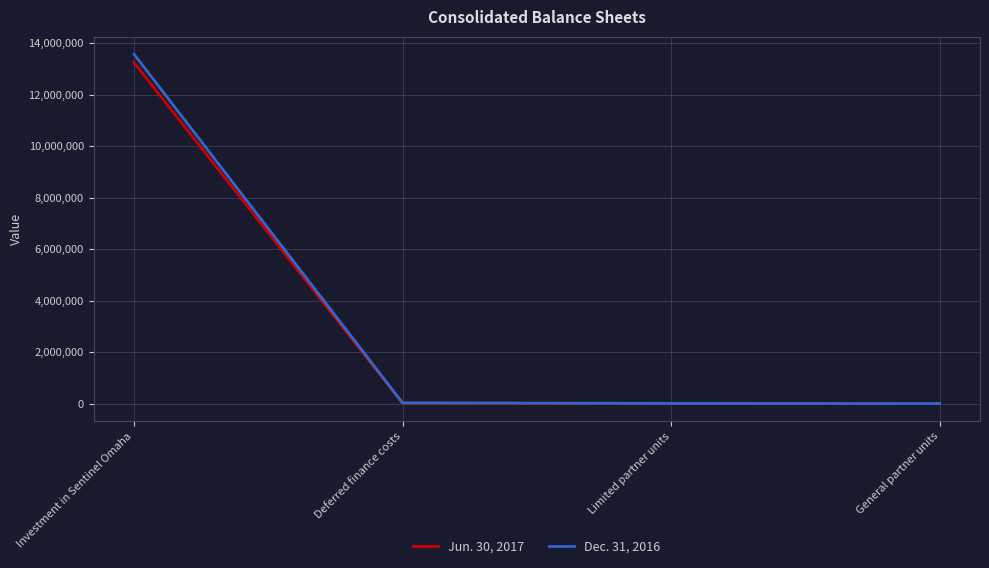

Rank the series by their average value, from highest to lowest.

Dec. 31, 2016, Jun. 30, 2017